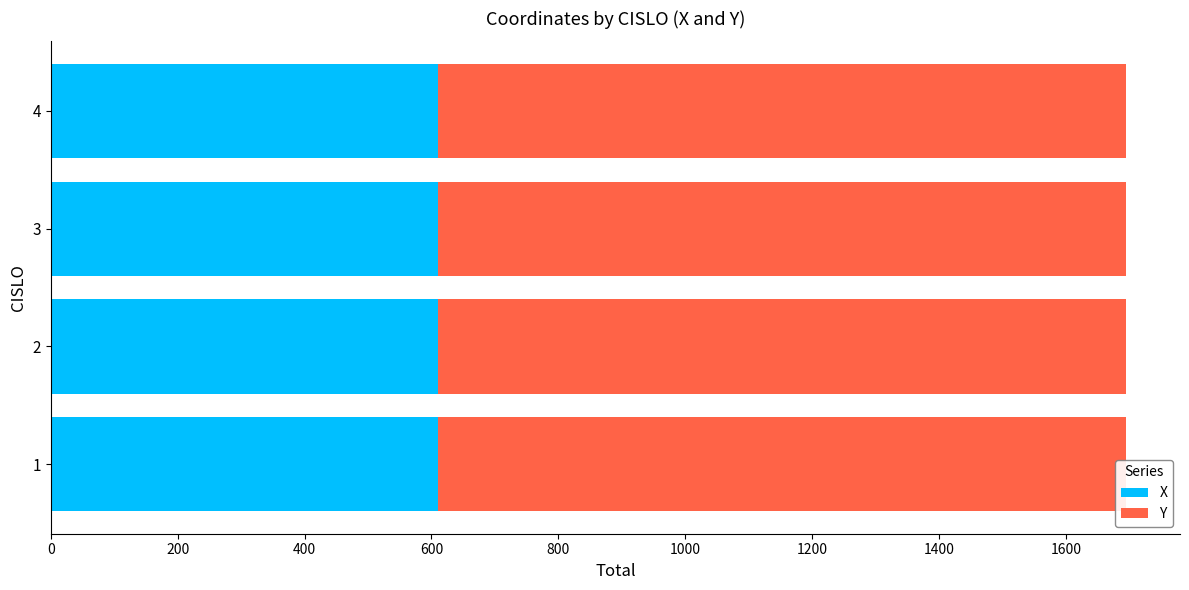

Count the X values in the range 610 to 611.

4